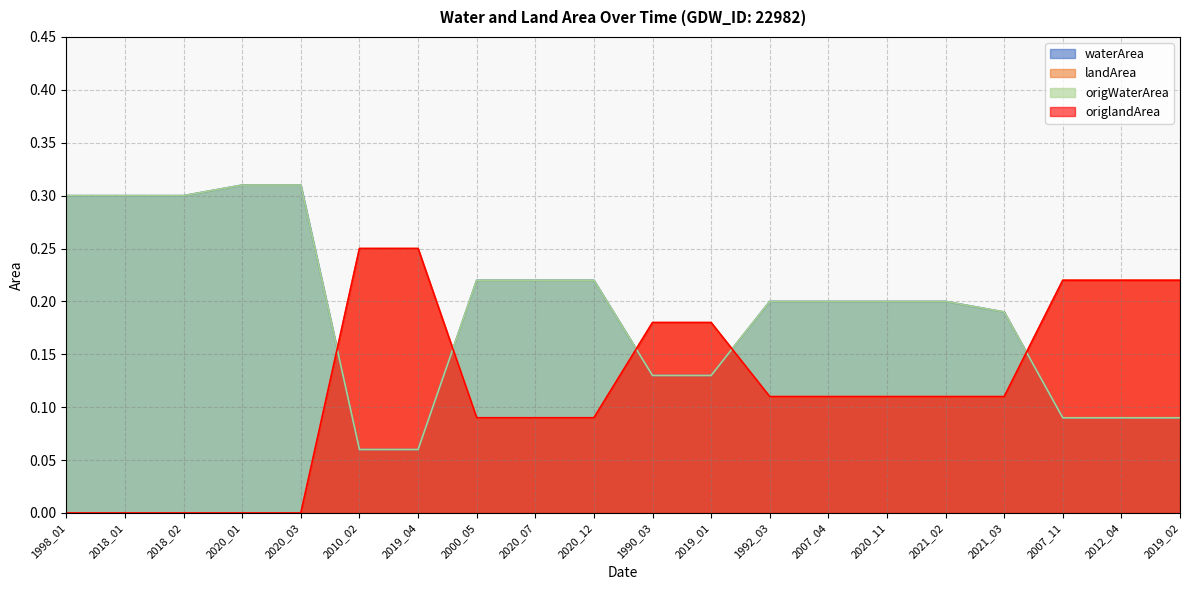

Which series ends up on top after the final intersection of landArea and origWaterArea?

landArea